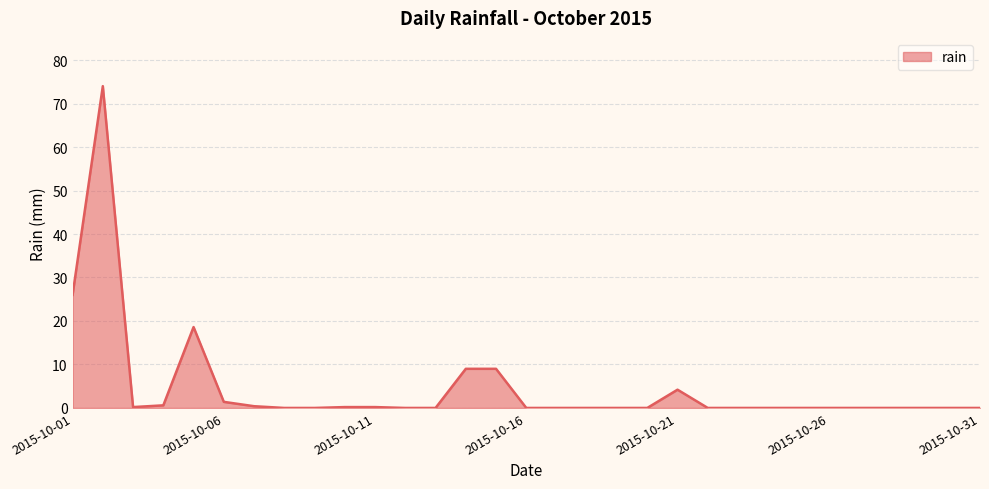

What is the greatest value displayed?

74.0